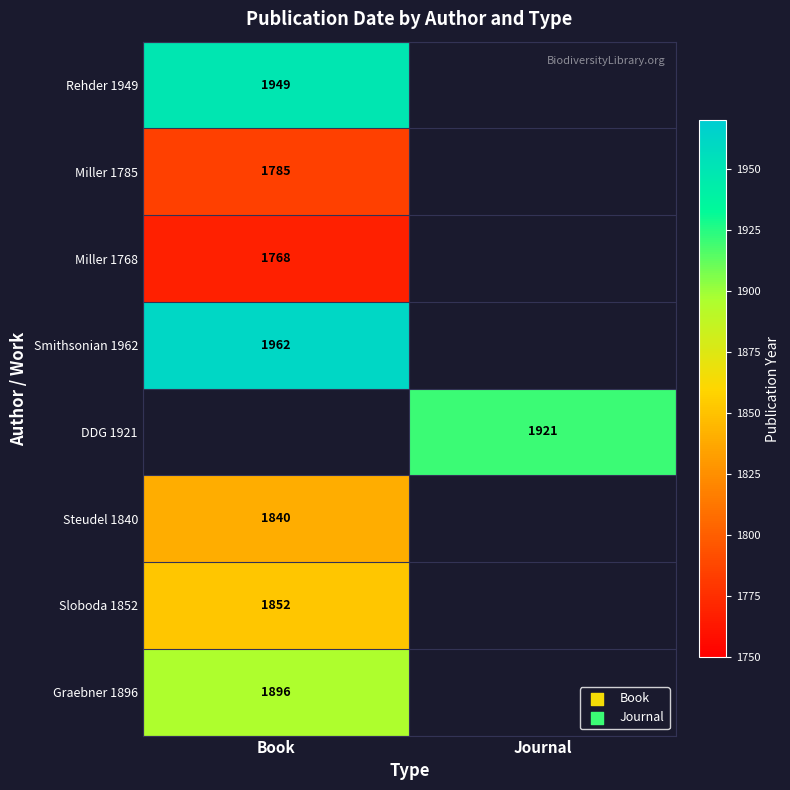

Is the value of Miller 1785 at Book greater than the value of Smithsonian 1962 at Book?

No